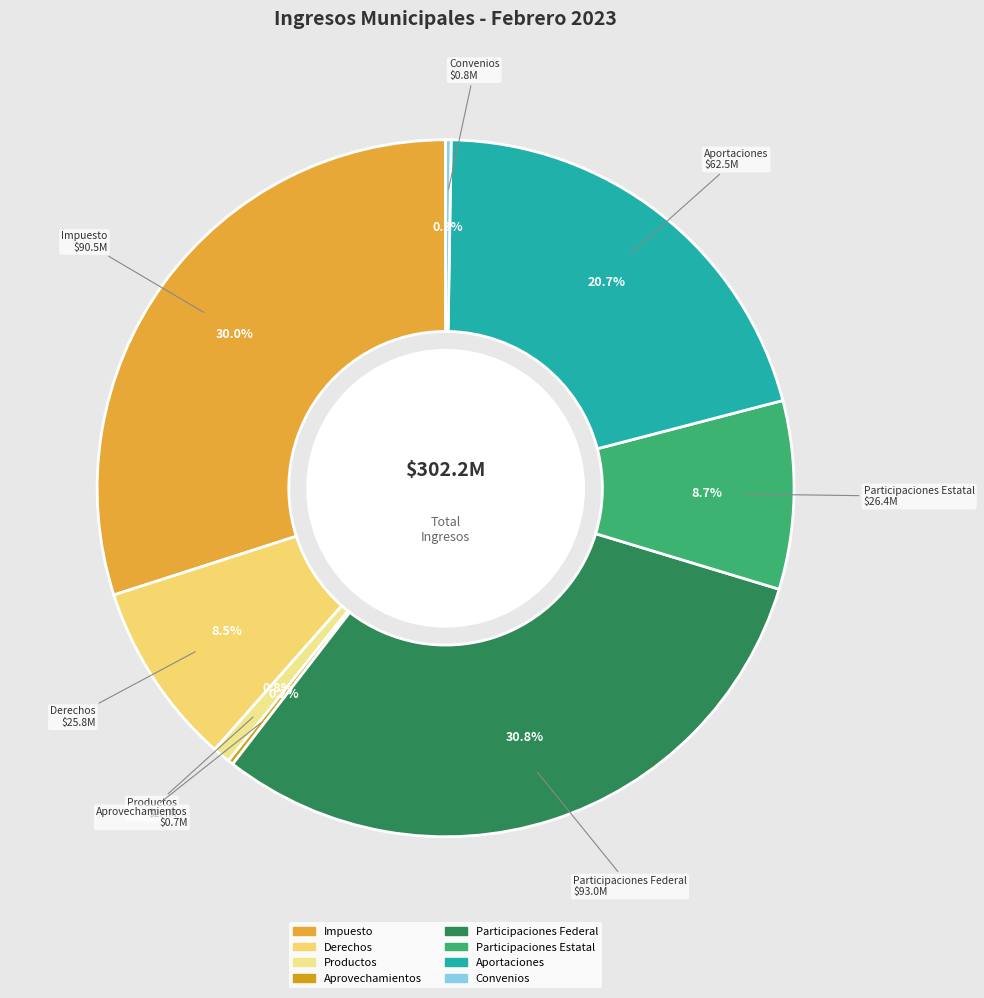

What portion of the pie excludes Derechos?

91.5%